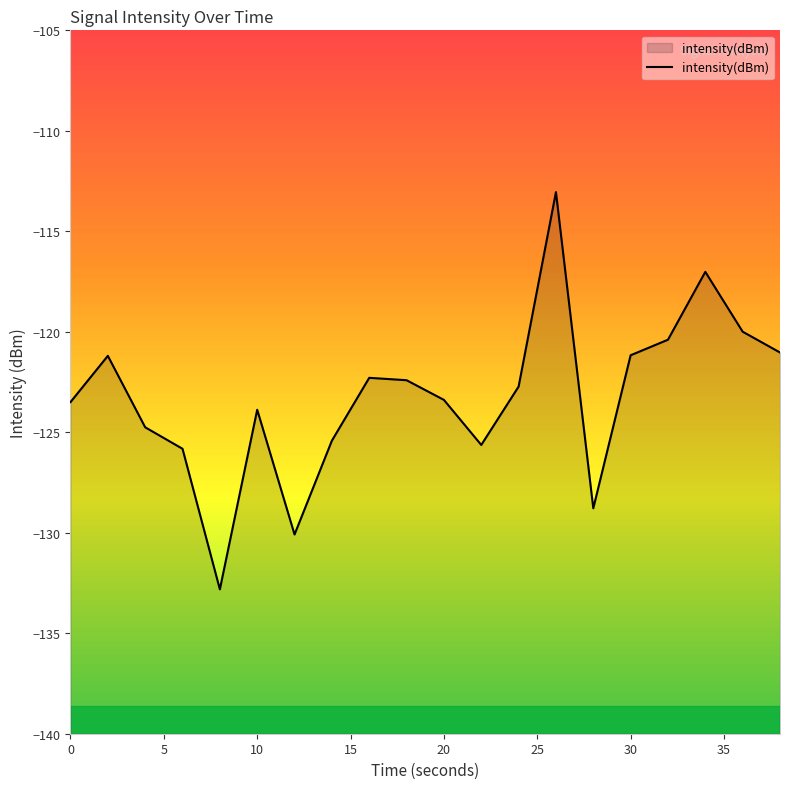

What is the maximum value shown in the chart?

-113.1